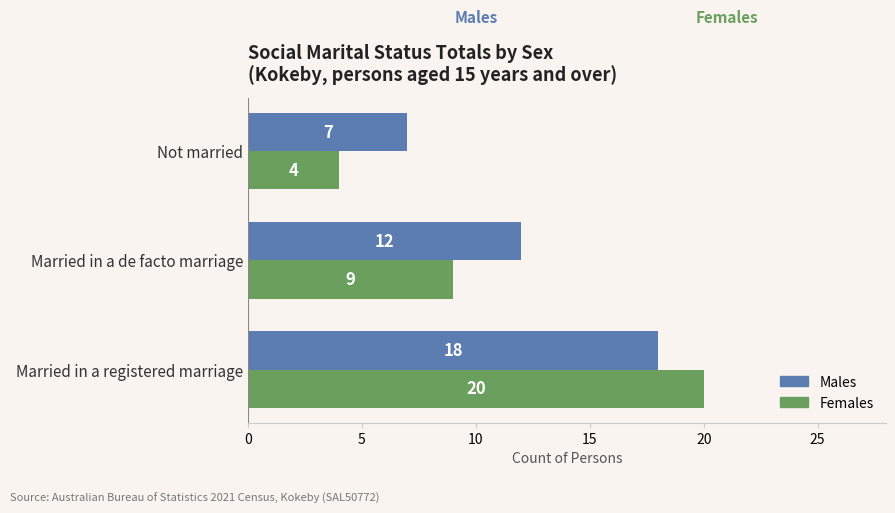

What is the sum of the Males values at Married in a registered marriage and Married in a de facto marriage?

30